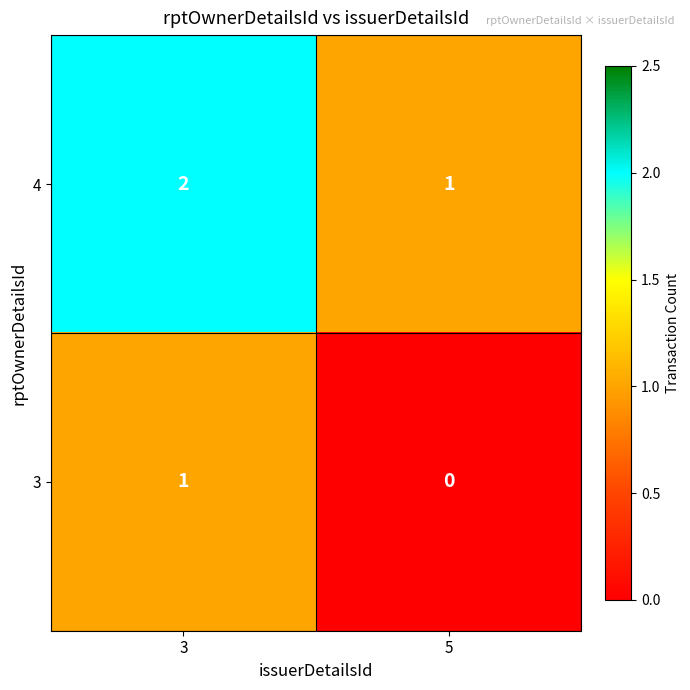

Which series has the largest total across all categories?

4